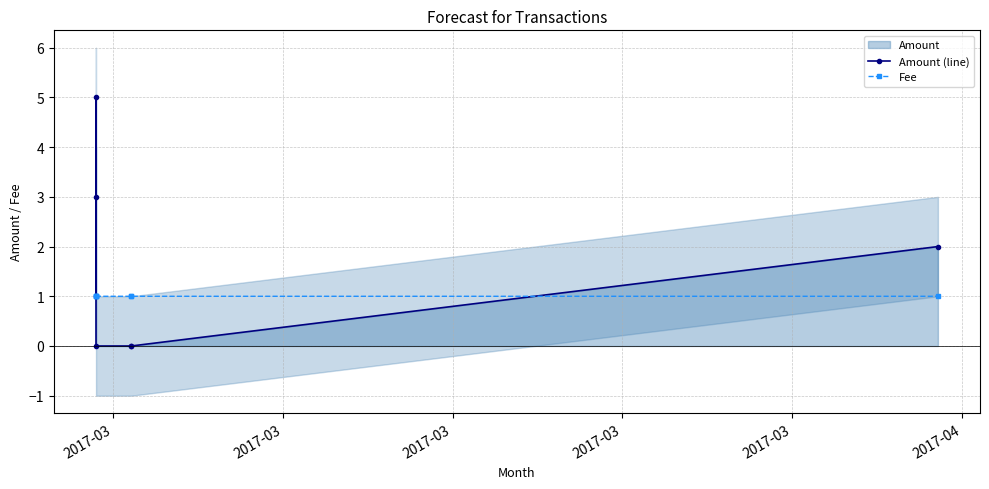

How many Fee values are between 1 and 2?

7